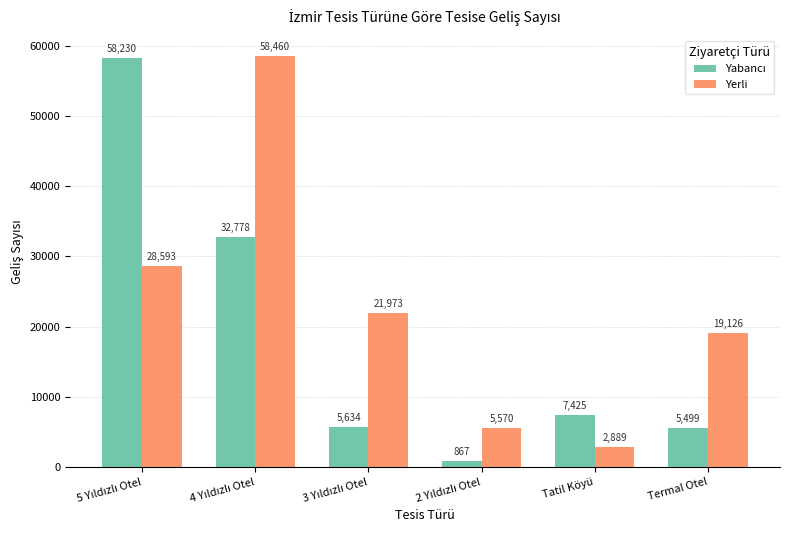

What is the lowest value of the Yerli series?

2889